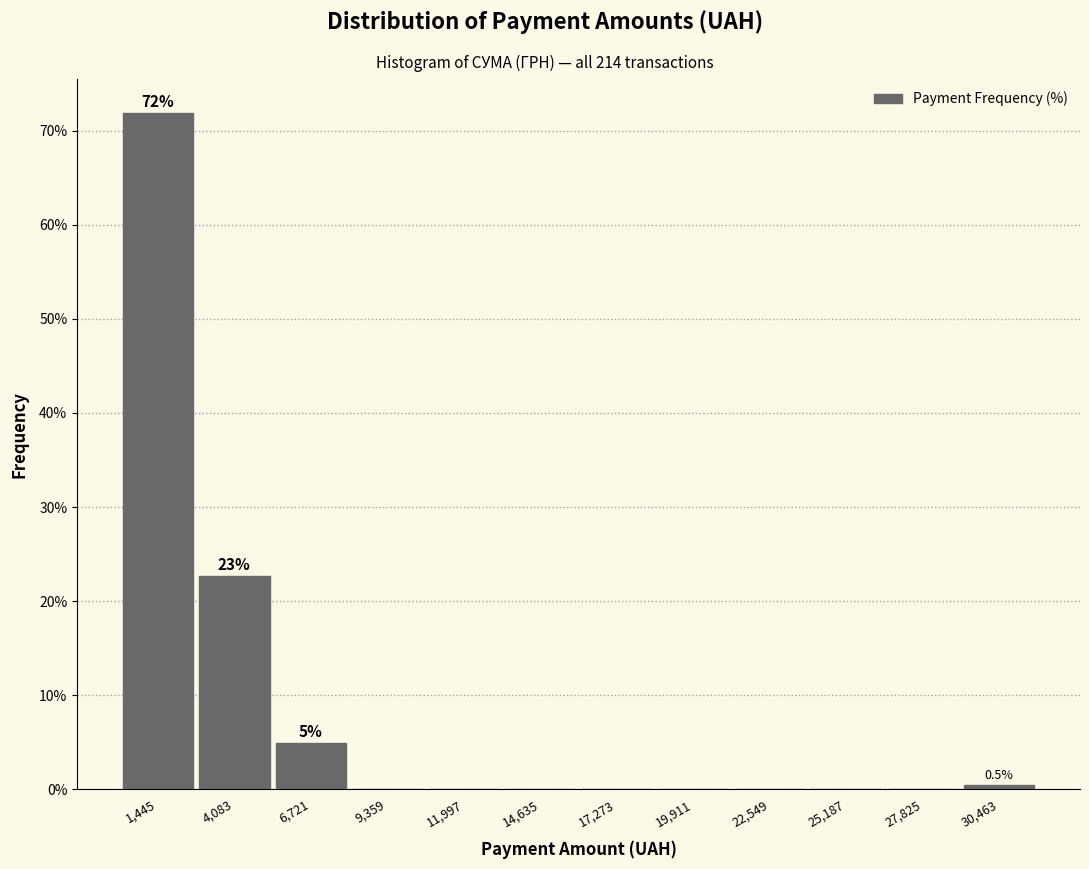

Which range on the x-axis has the tallest bar?

0 to 3000